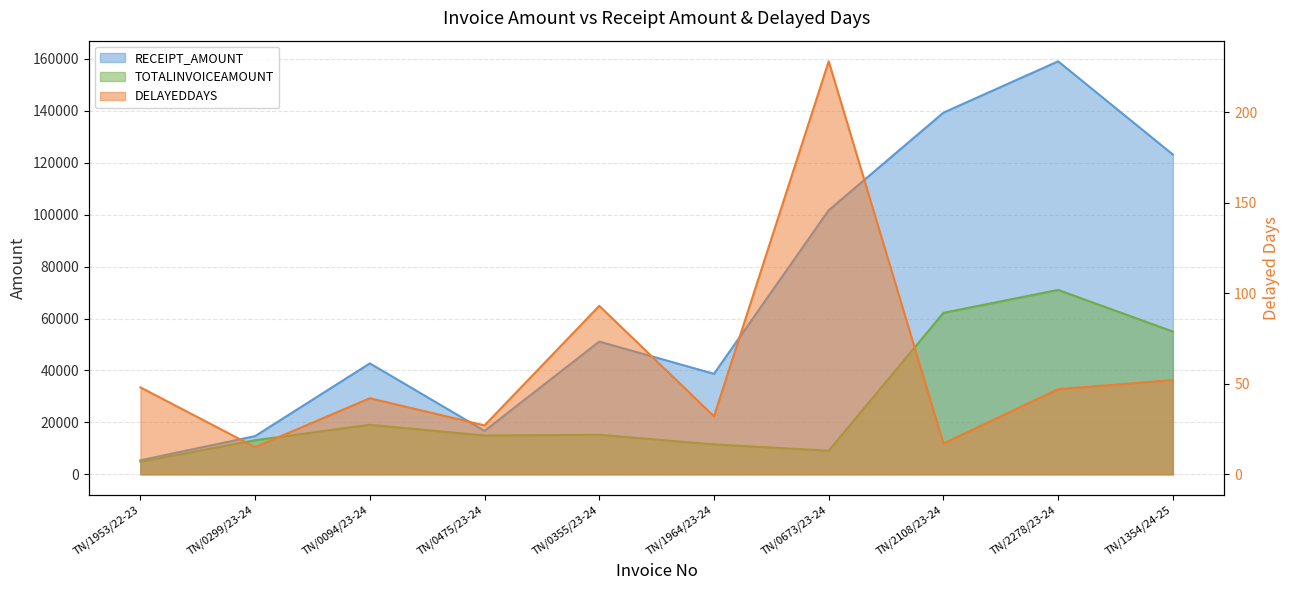

Which series has the largest total across all categories?

RECEIPT_AMOUNT